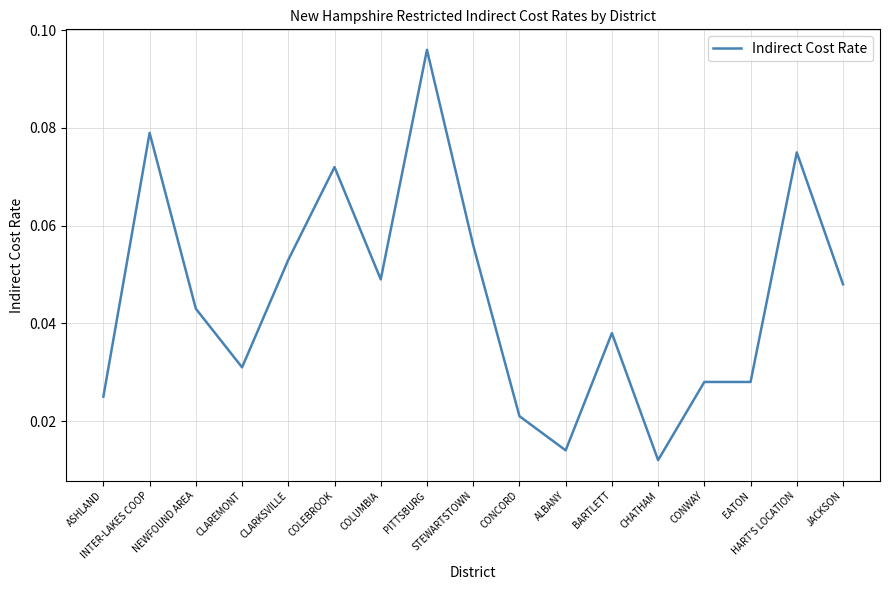

What position from the right is EATON?

3